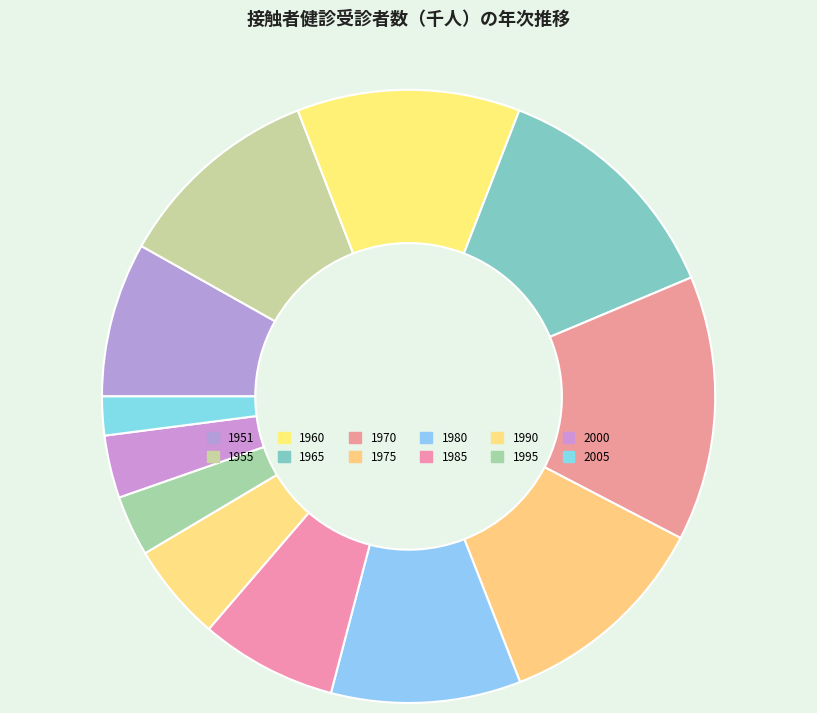

How many segments does this pie chart have?

12